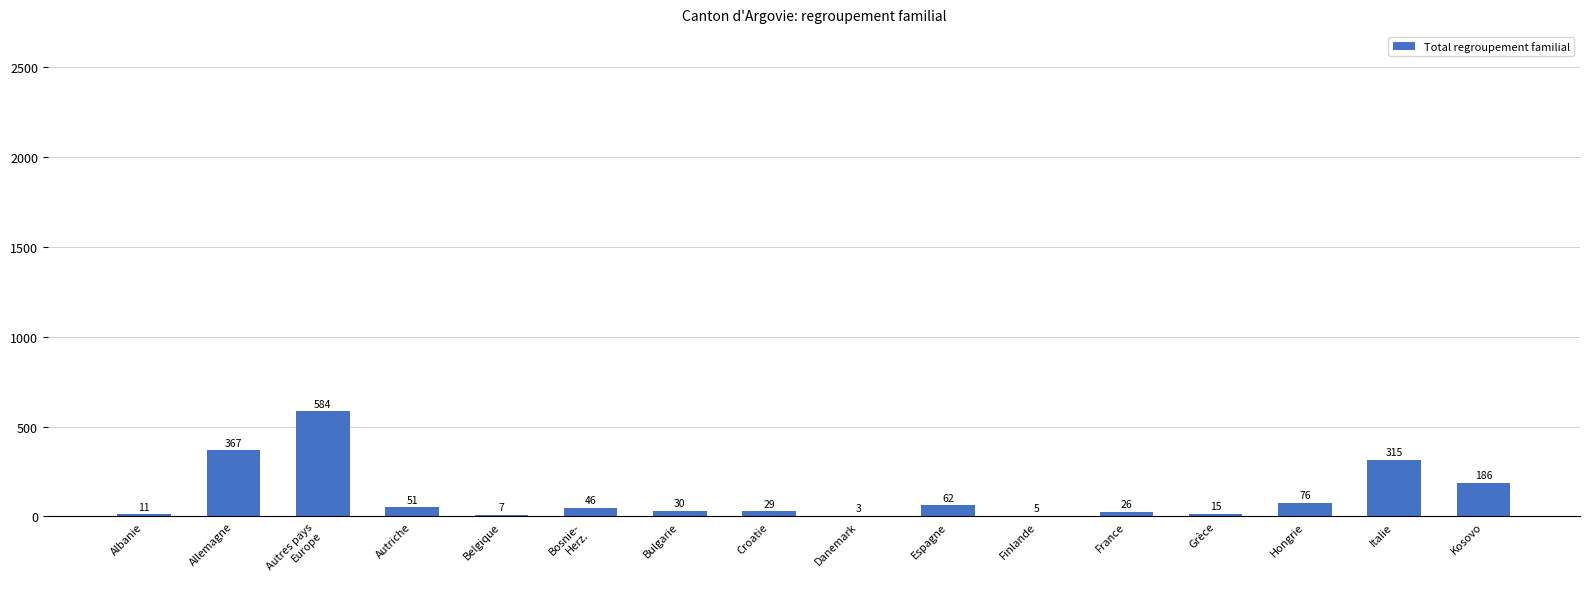

What is the change in value from Bulgarie to Danemark?

-27